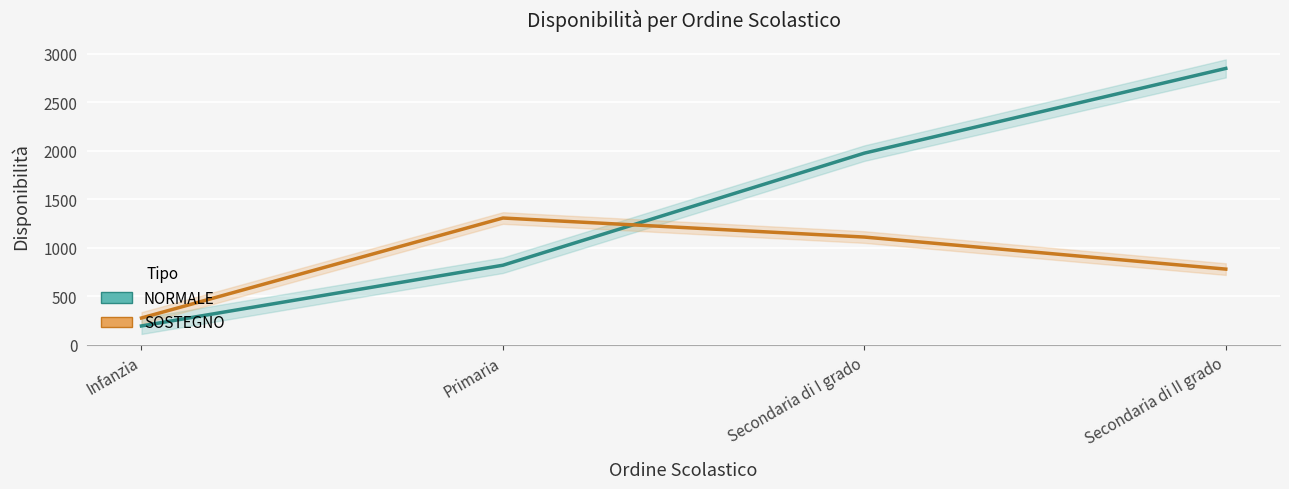

Reading left to right, transcribe all the data shown in this chart.

NORMALE: Infanzia=196	Primaria=821	Secondaria di I grado=1975	Secondaria di II grado=2847
SOSTEGNO: Infanzia=278	Primaria=1307	Secondaria di I grado=1111	Secondaria di II grado=781